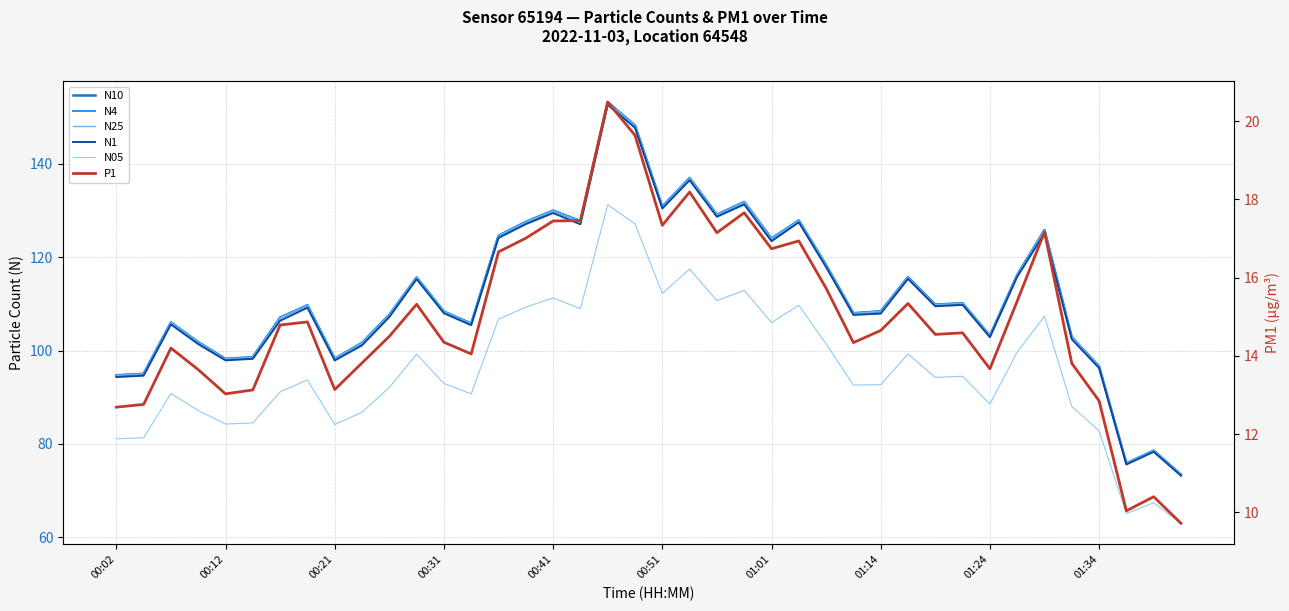

True or false: P1 and N25 cross at least once.

False